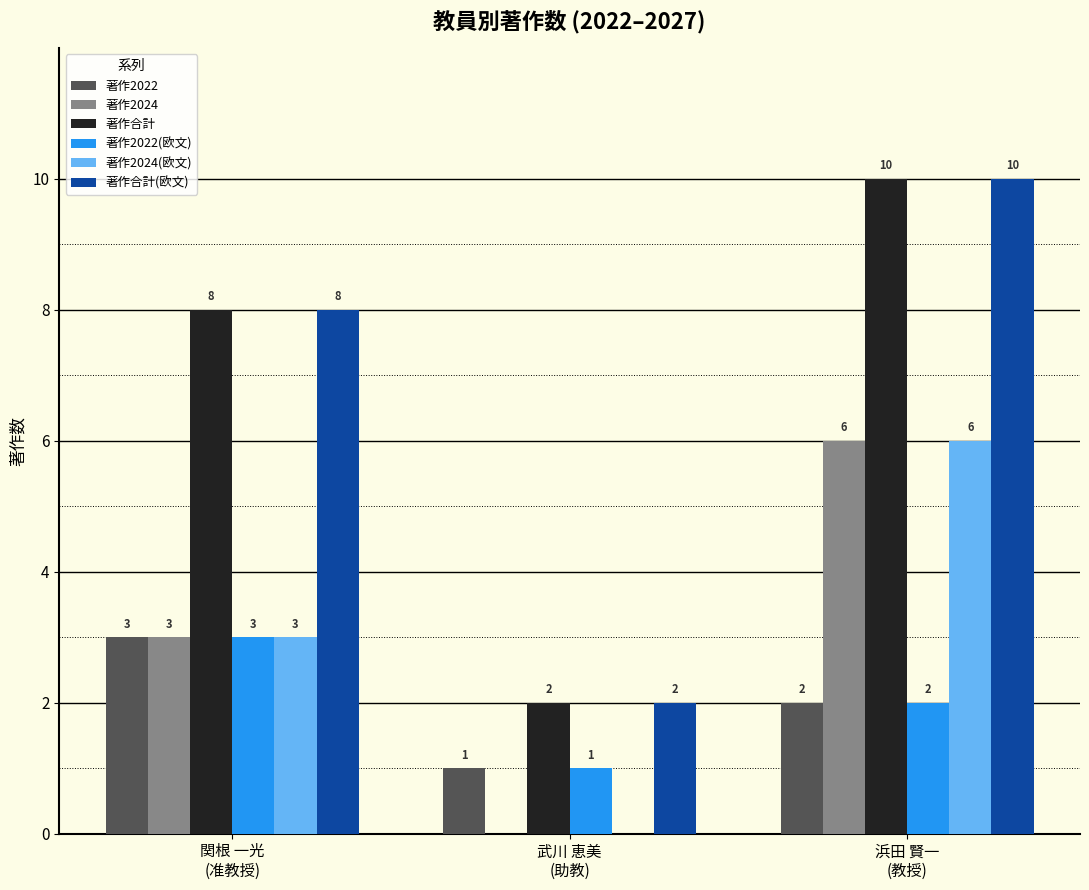

Reading left to right, extract all data points from this chart.

著作2022: 3	1	2
著作2024: 3	0	6
著作合計: 8	2	10
著作2022(欧文): 3	1	2
著作2024(欧文): 3	0	6
著作合計(欧文): 8	2	10